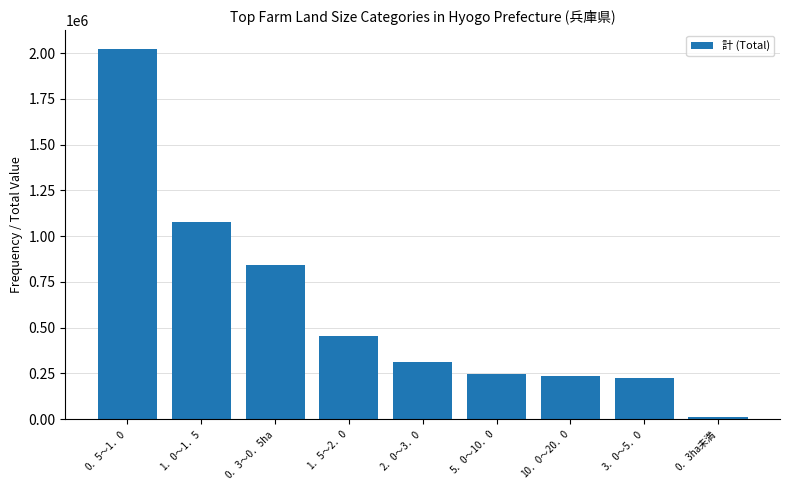

What is the average value?

602263